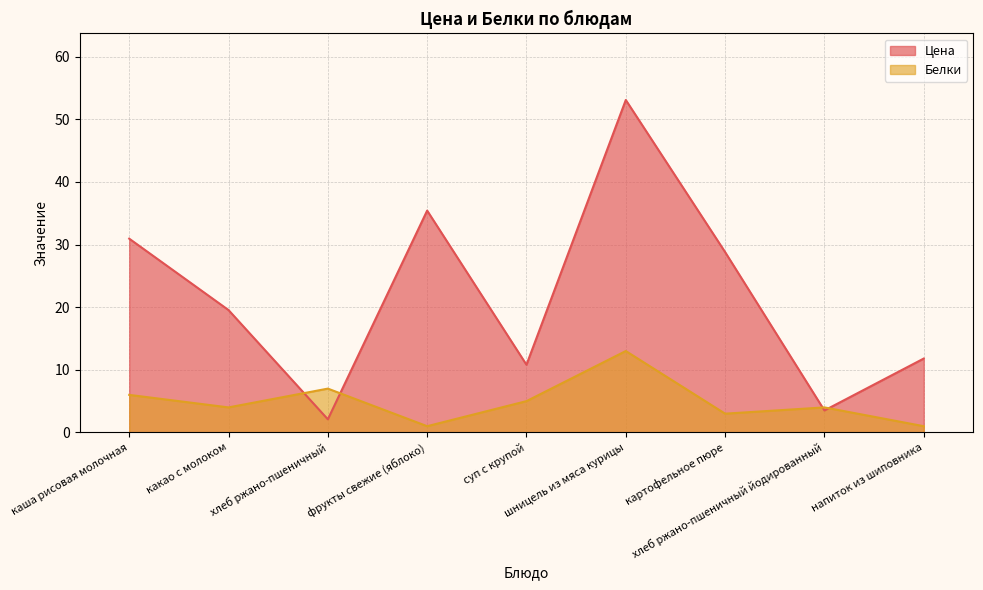

Which series has the largest range (max minus min)?

Цена